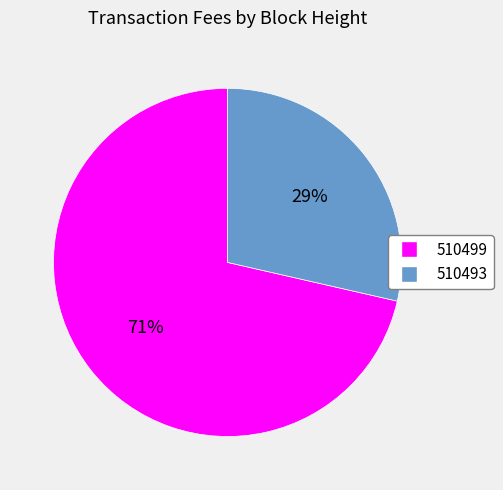

How many segments does this pie chart have?

2